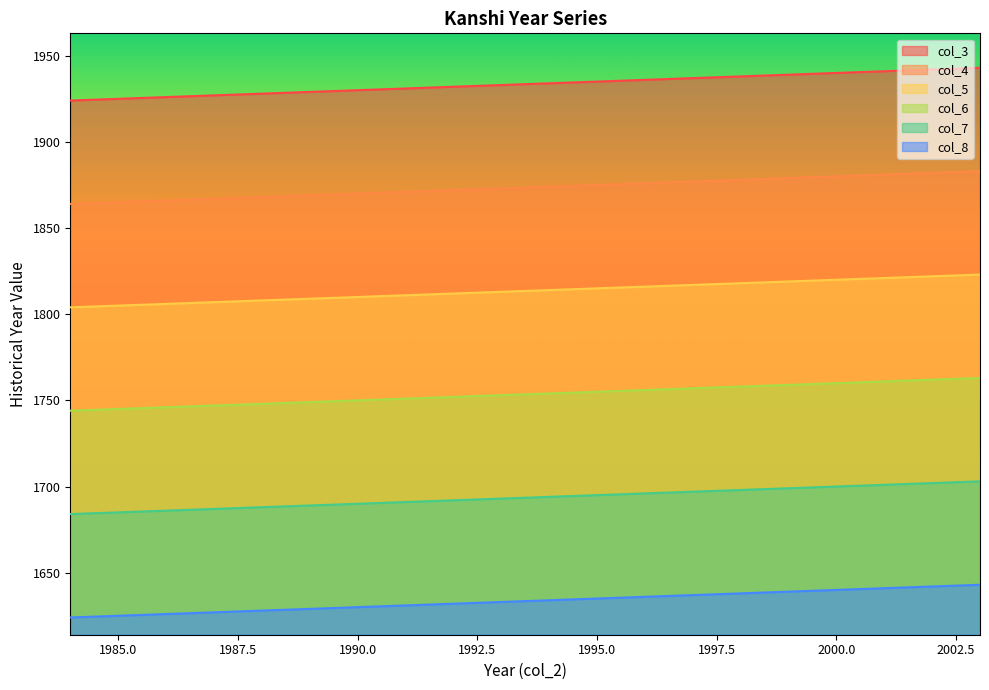

Is it true that col_4 equals 1880 at 2000.0?

True